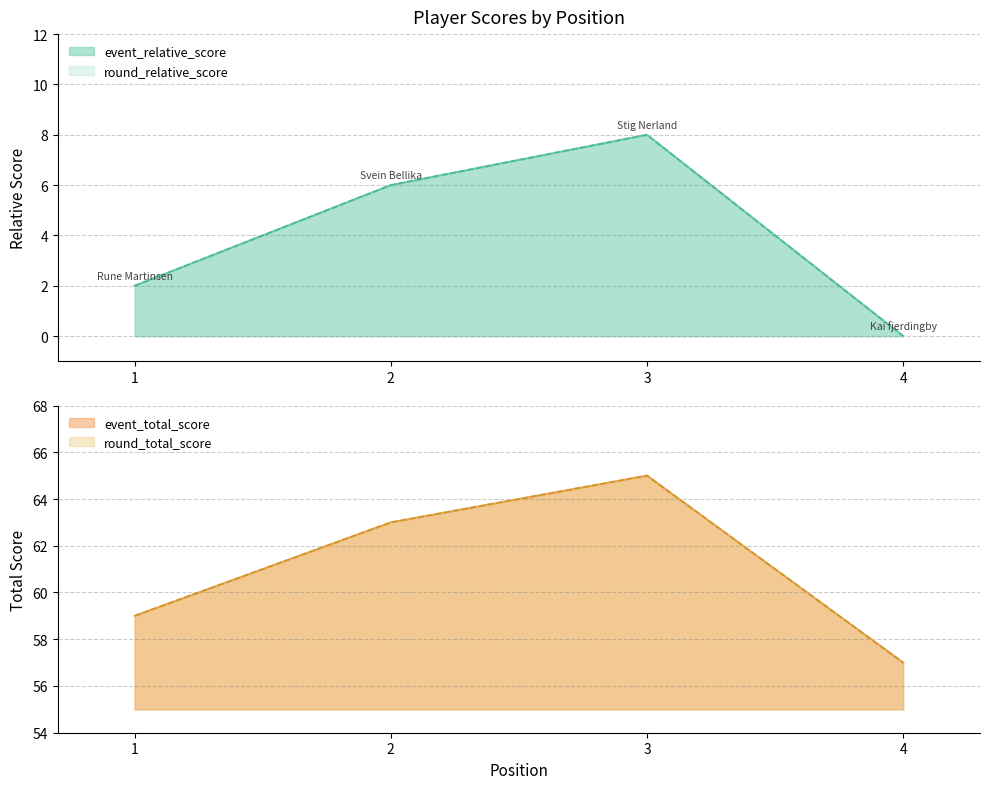

Between 3 and 4, which series saw the biggest shift?

event_relative_score